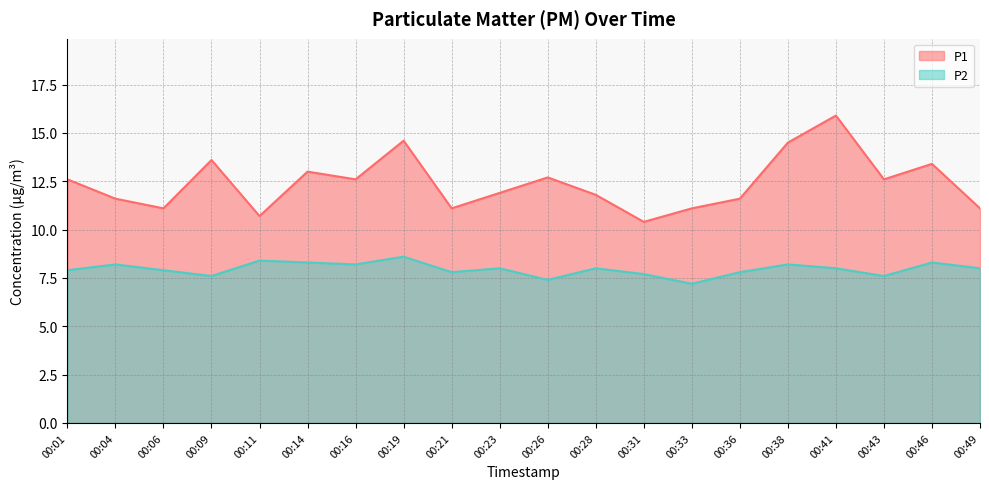

What is the sum of all P1 values?

247.9